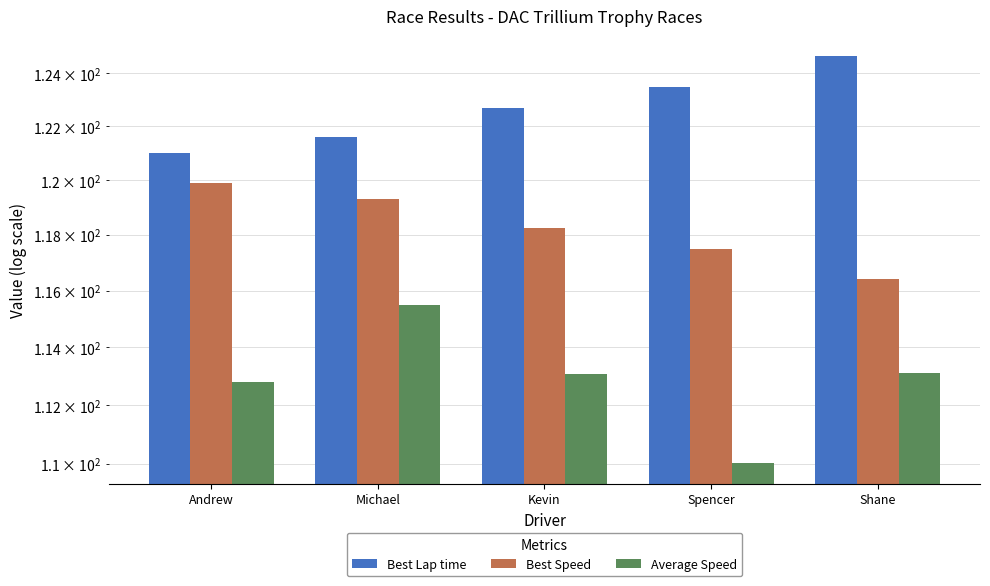

What is the difference between the maximum and minimum values in the Best Lap time series?

3.6